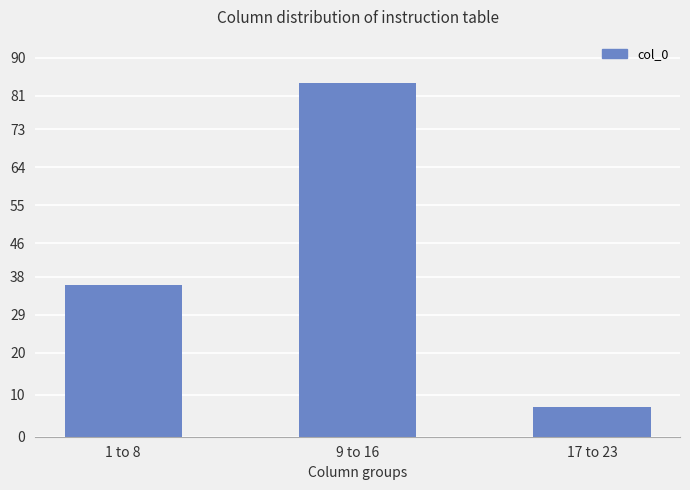

Count the values in the range 7 to 84.

3